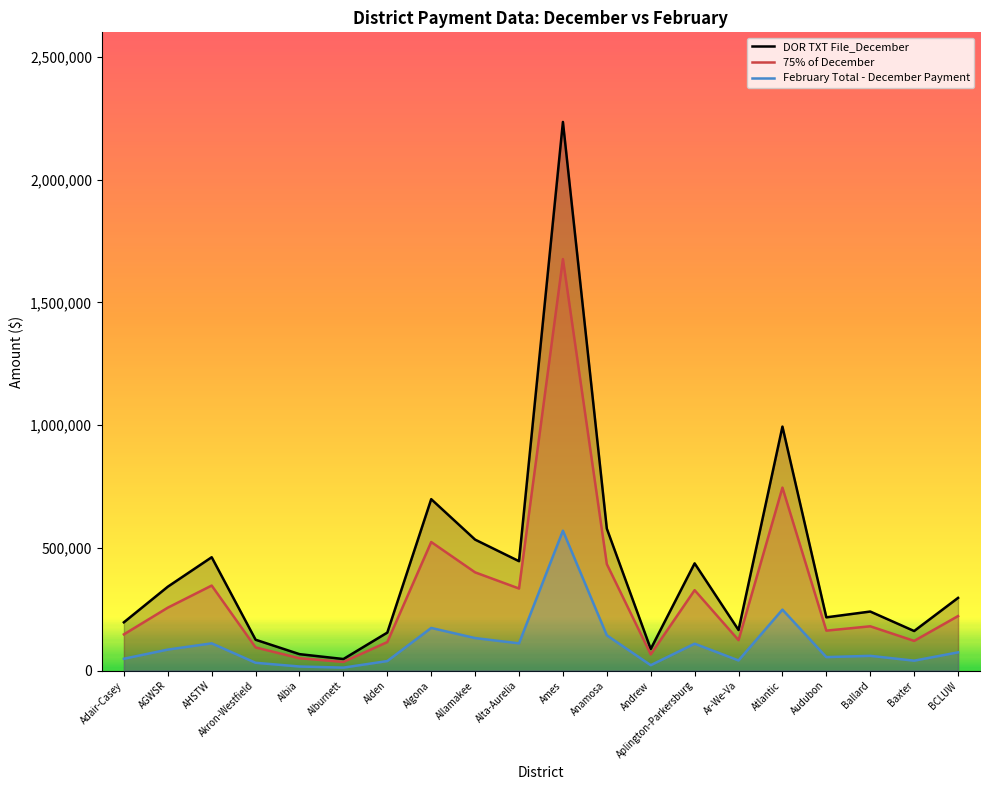

Is it true that 75% of December equals 297190.8 at Ballard?

False